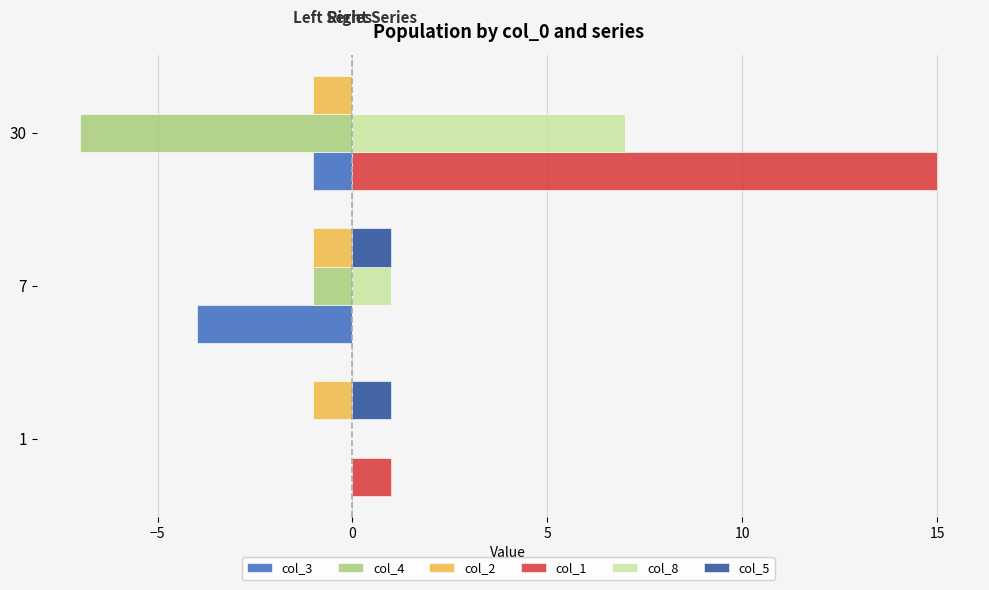

Is it true that col_5 equals 0 at 1?

False